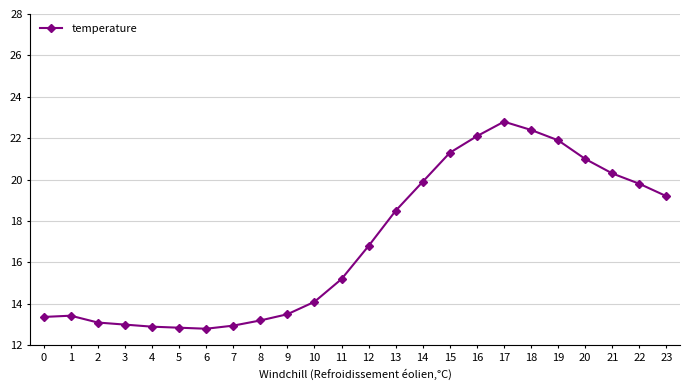

How many lines are shown in the chart?

1